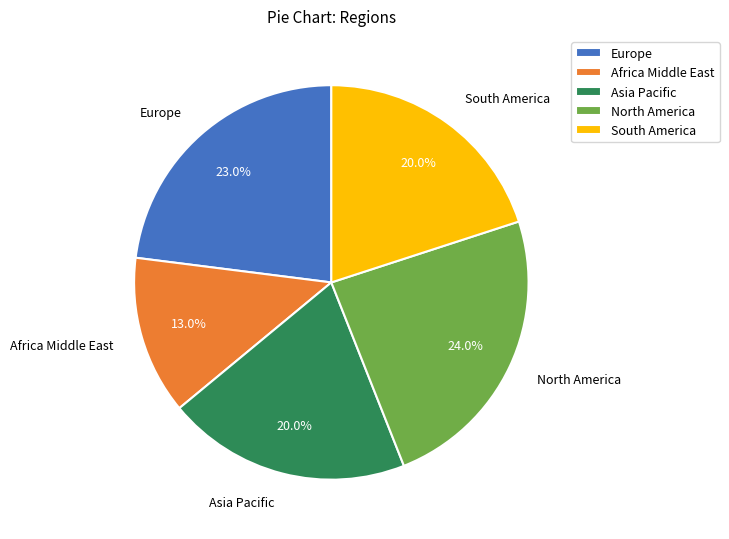

To the nearest percent, what is the difference between the largest and smallest slice percentages?

11%